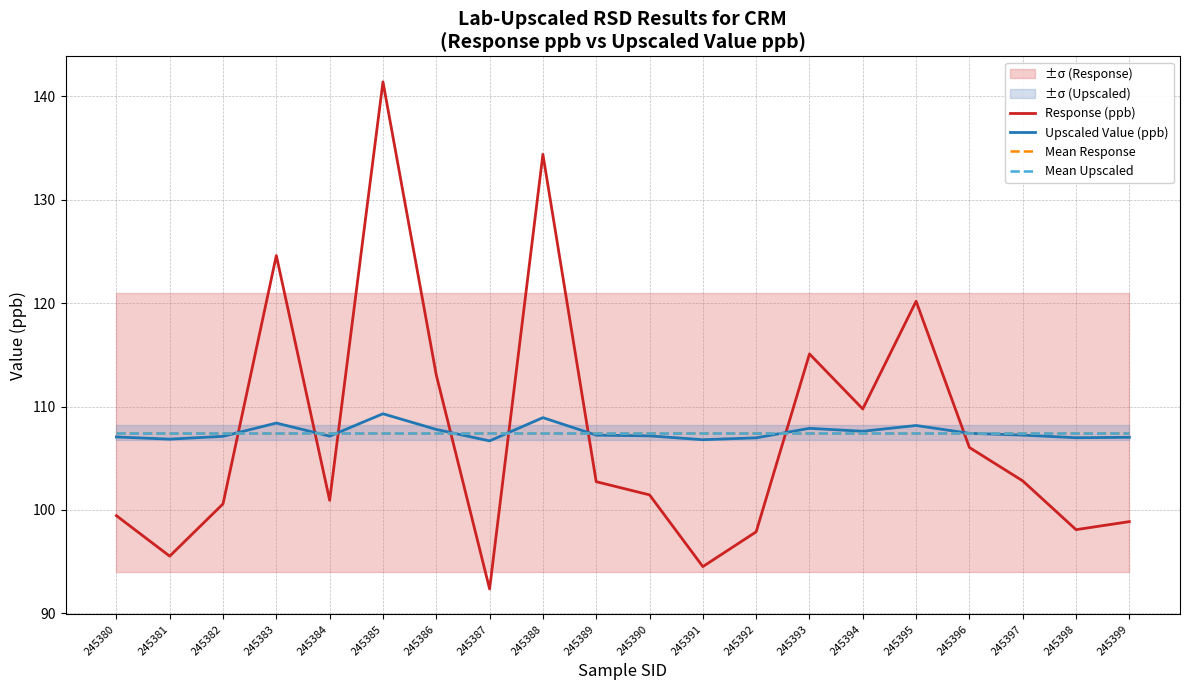

What value does the Mean Upscaled series have at 245393?

107.5